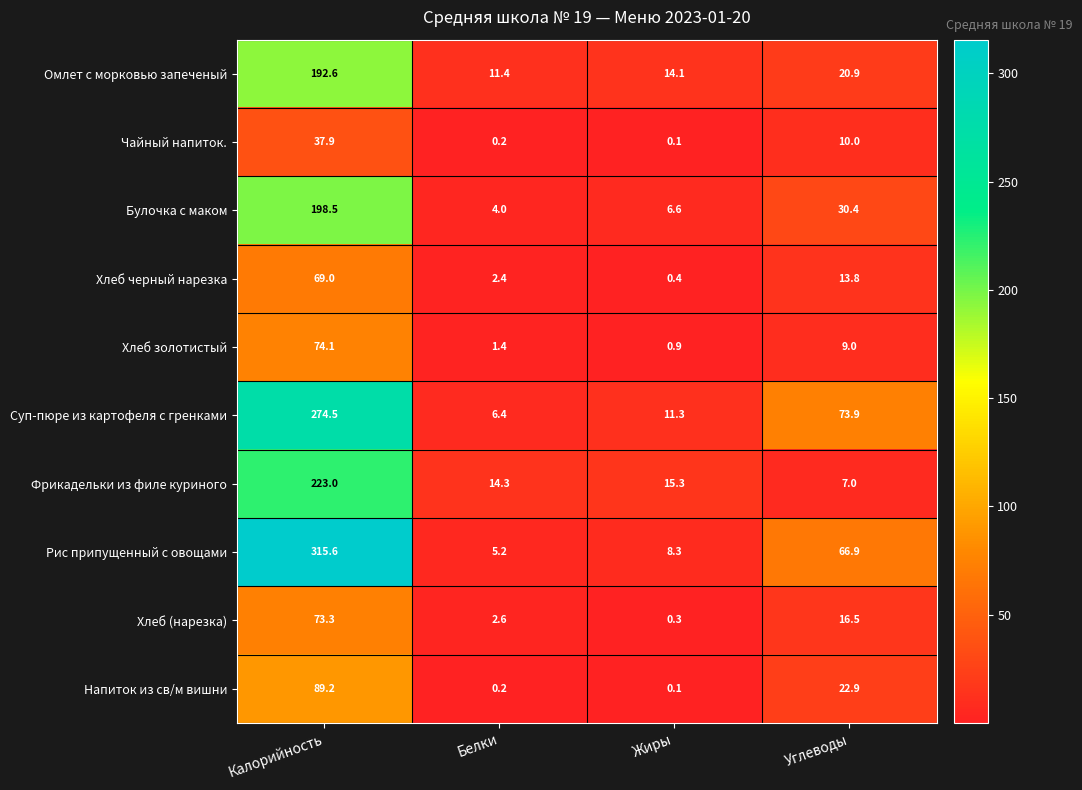

Which label corresponds to the smallest value in the chart?

Жиры